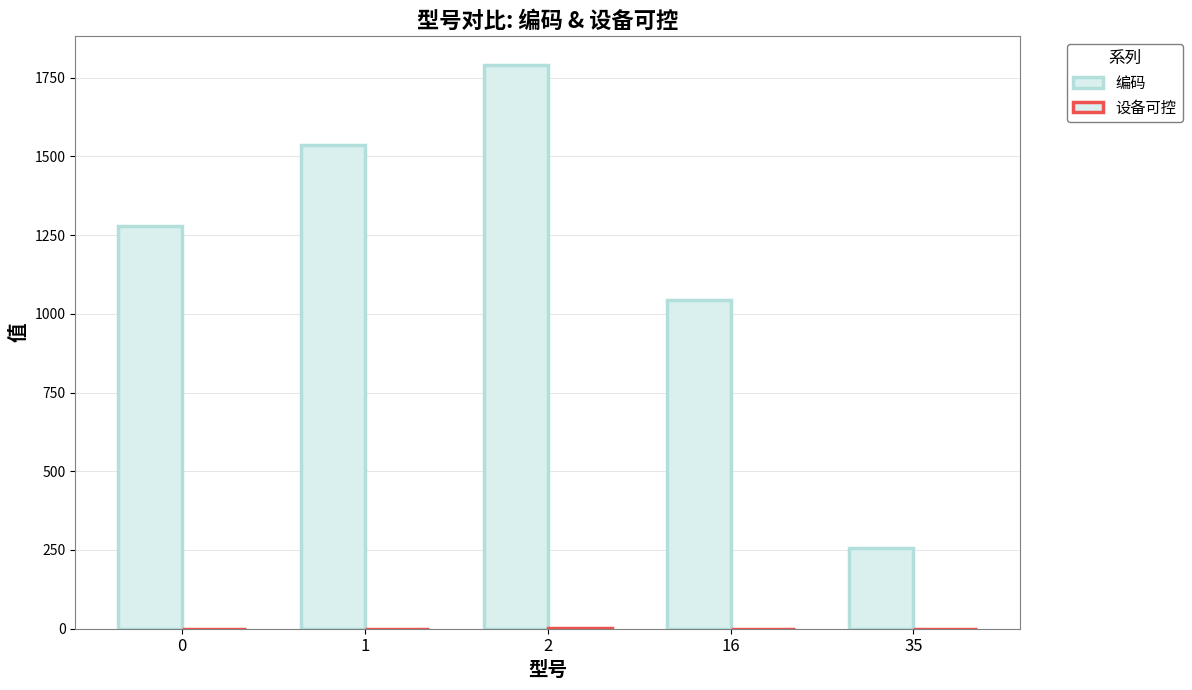

The 编码 series shows 256 at 35. True or false?

True